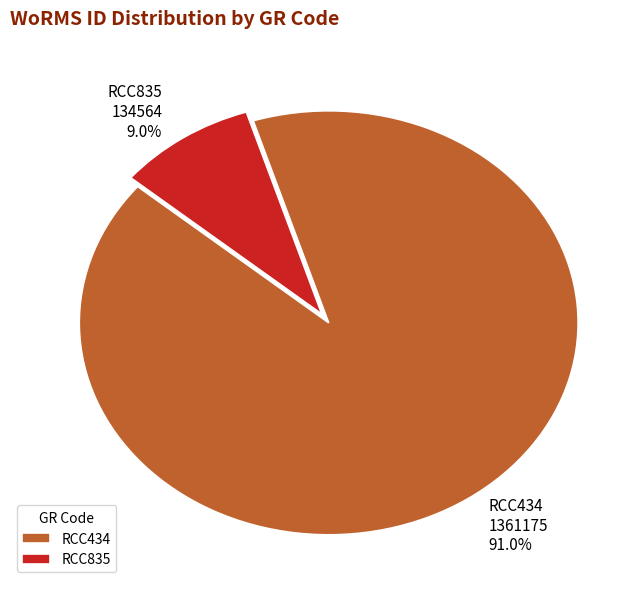

Does RCC434 represent more than half of the total?

Yes